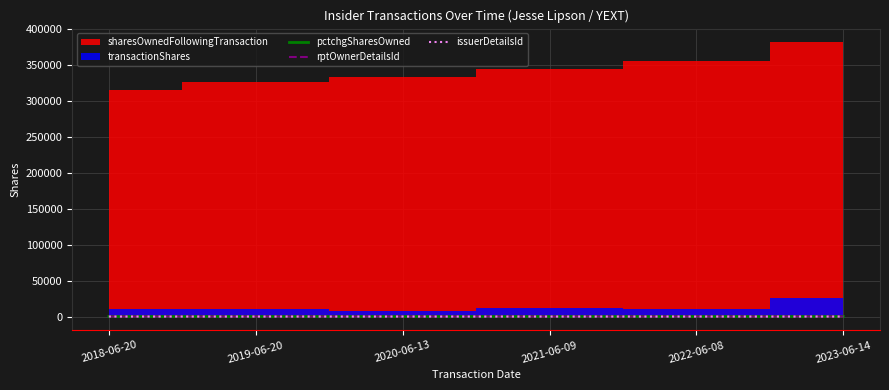

At which category is the sum across all series the highest?

2023-06-14